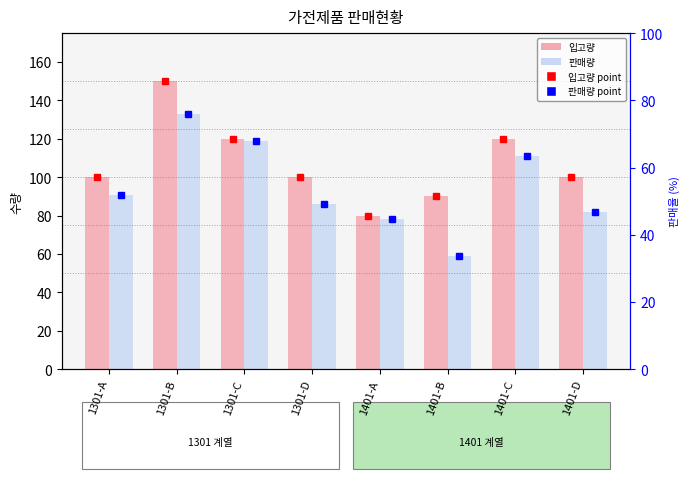

List the series in order of their peak value, highest first.

입고량, 판매량